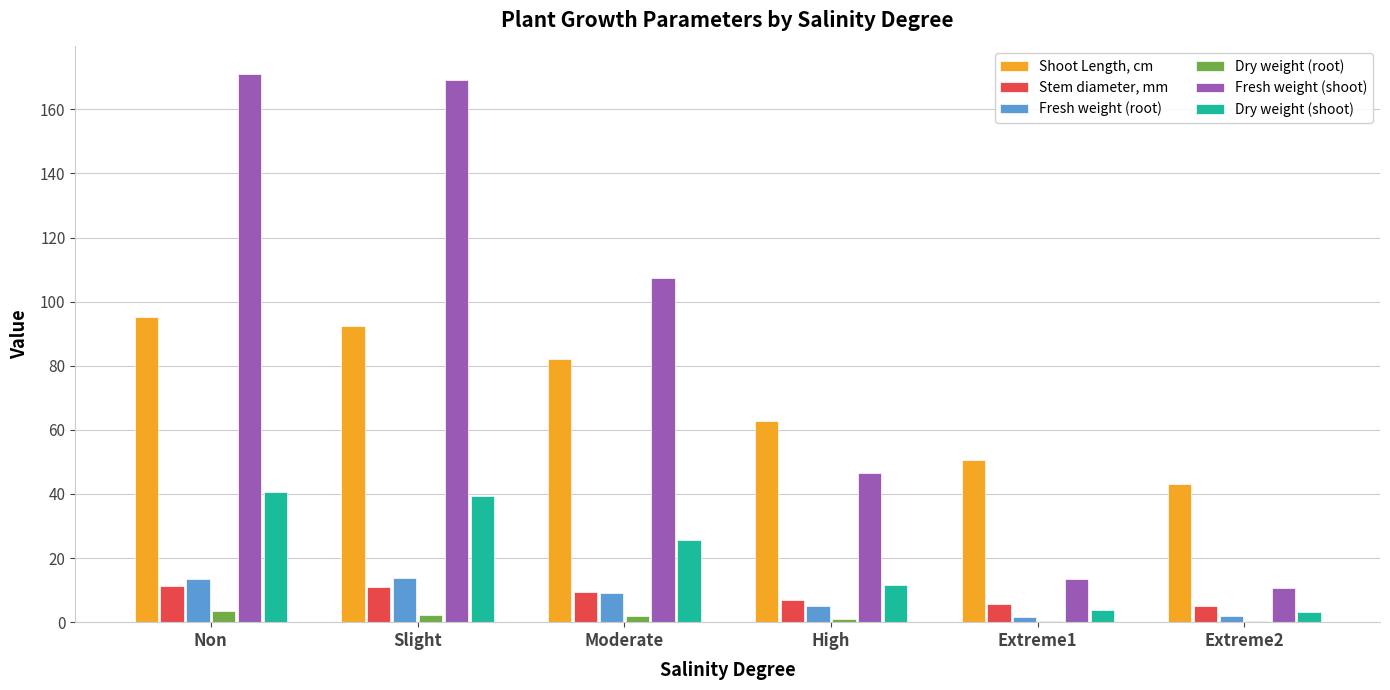

Is the value of Fresh weight (shoot) at Non greater than the value of Stem diameter, mm at Moderate?

Yes